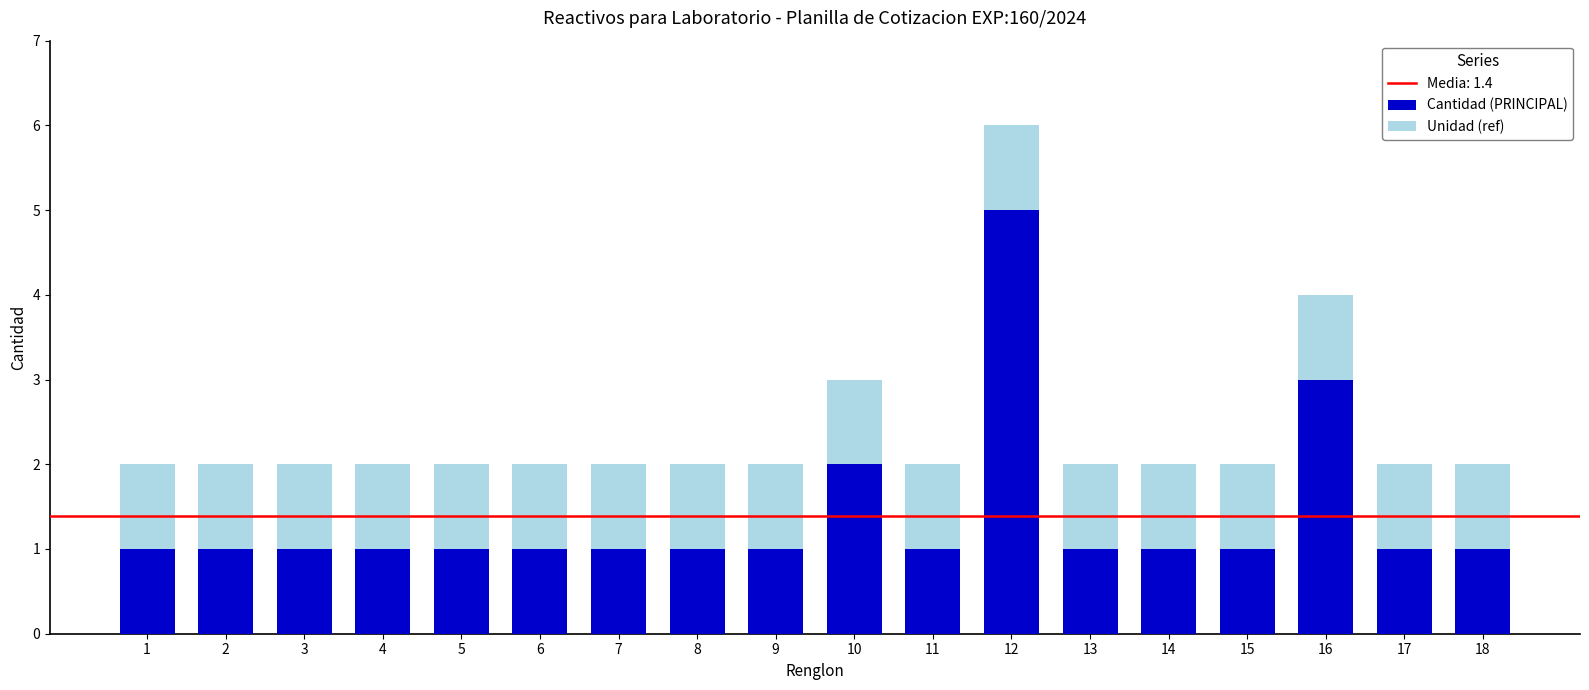

At which label is Cantidad (PRINCIPAL) closest to 3?

16